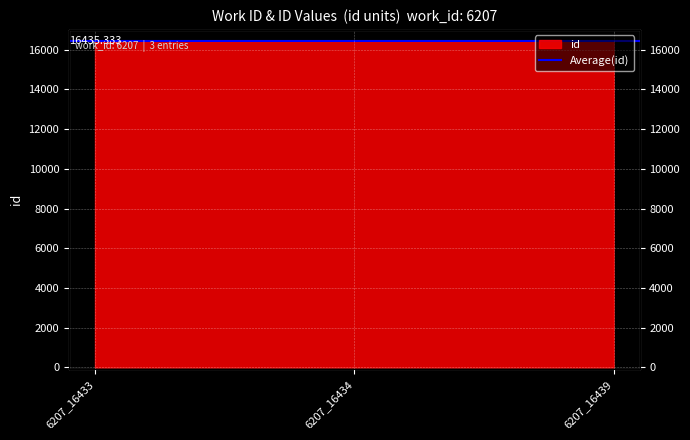

What is the difference between the values at 6207_16434 and 6207_16433?

1